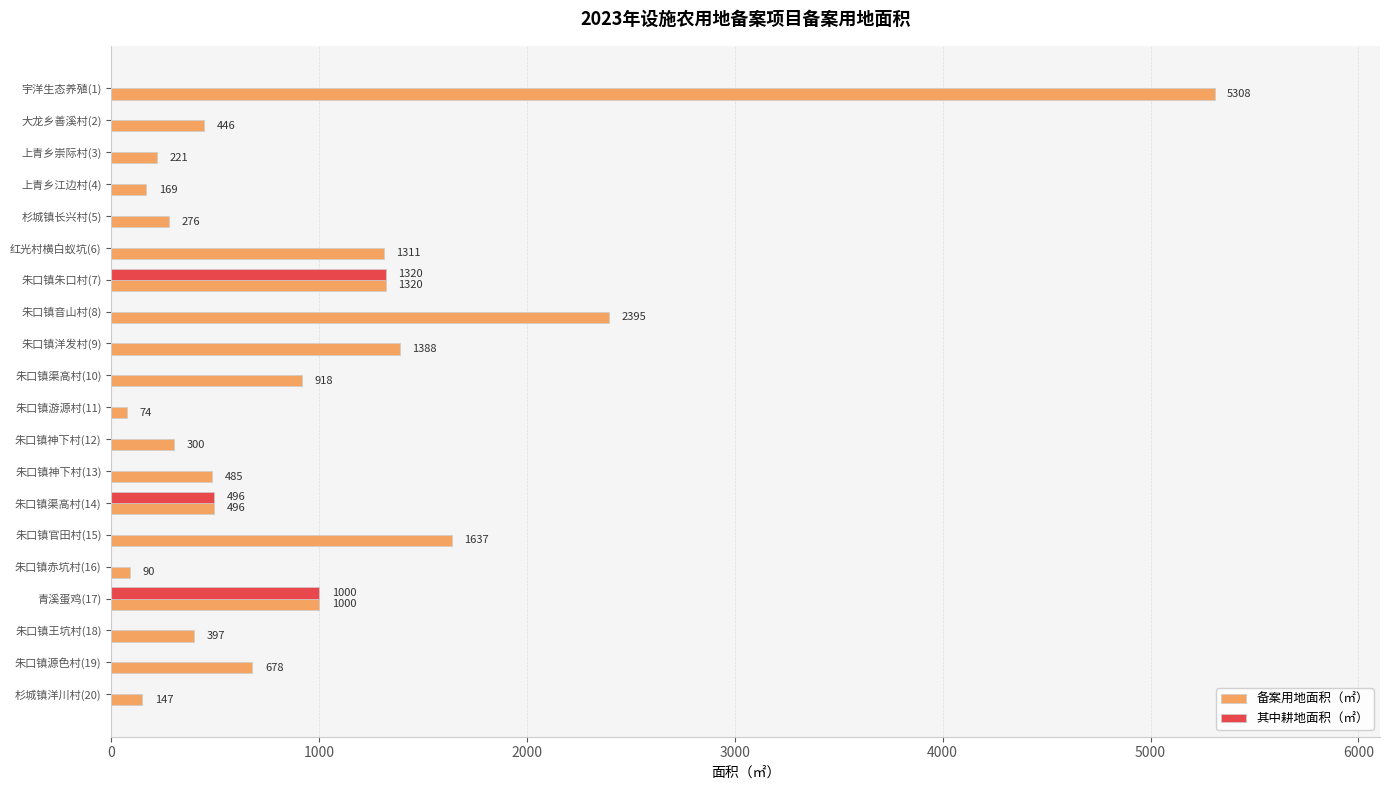

What is the average value of the 备案用地面积（㎡） series?

953